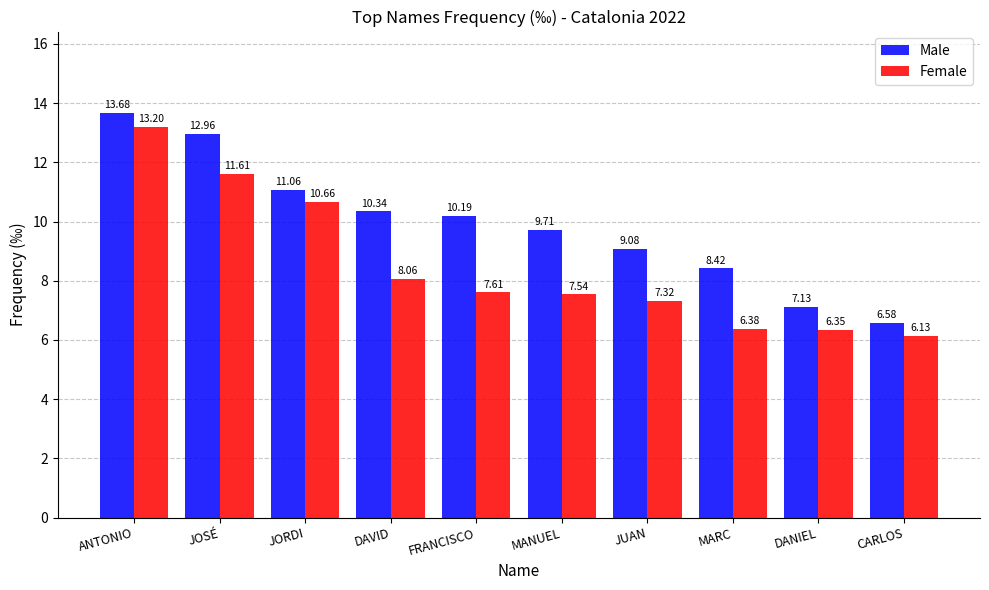

How many values in the Male series exceed 10?

5